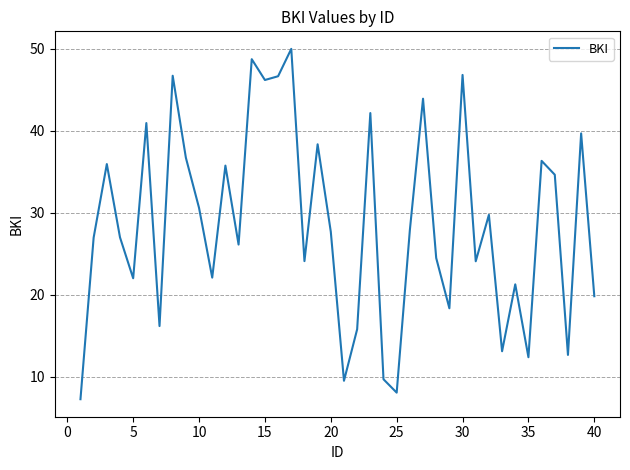

What is the smallest value displayed?

7.2